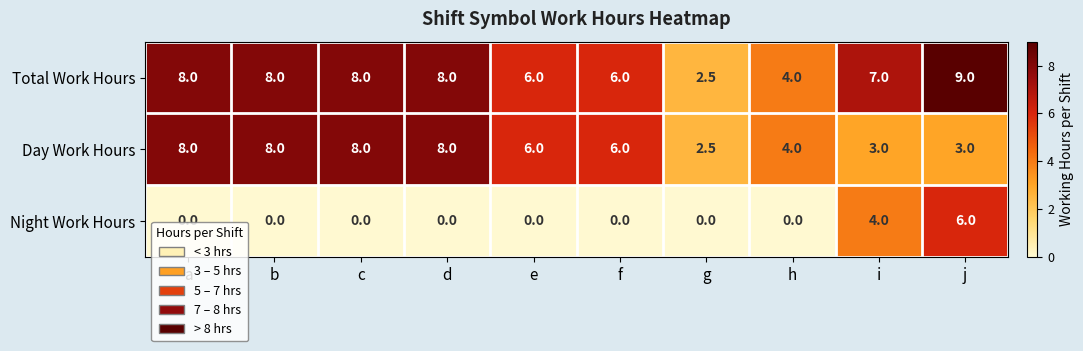

At which category is the sum across all series the highest?

j